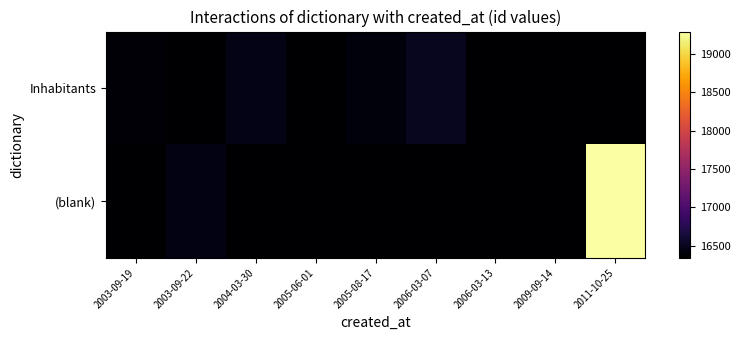

Reading left to right, list all the values displayed in this chart.

Inhabitants: 2003-09-19=16370	2003-09-22=16339	2004-03-30=16456	2005-06-01=16339	2005-08-17=16398	2006-03-07=16509	2006-03-13=16350	2009-09-14=16339	2011-10-25=16339
(blank): 2003-09-19=16339	2003-09-22=16437	2004-03-30=16339	2005-06-01=16339	2005-08-17=16339	2006-03-07=16339	2006-03-13=16339	2009-09-14=16339	2011-10-25=19293